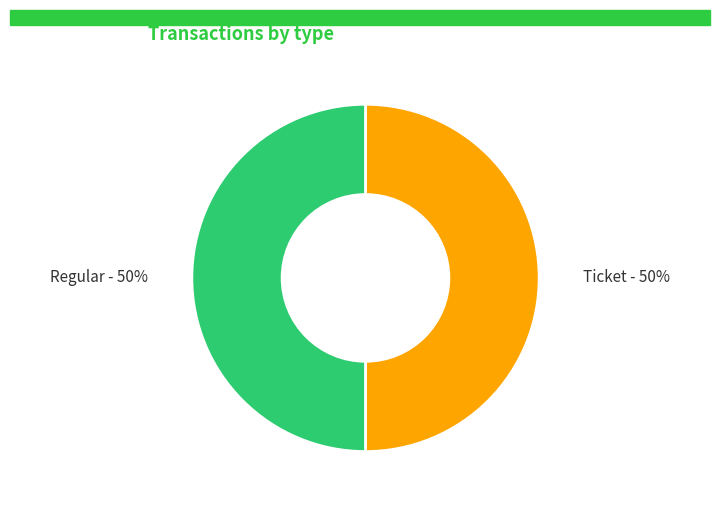

What percentage is the Regular slice, to the nearest percent?

50%